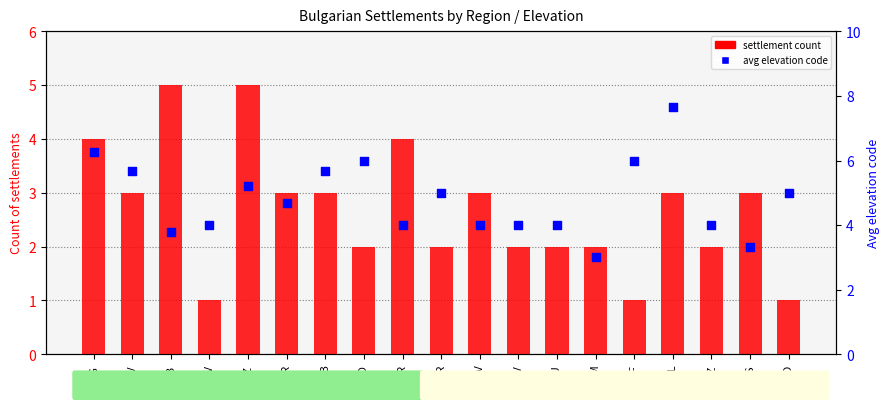

At how many categories does at least one series exceed 4?

11